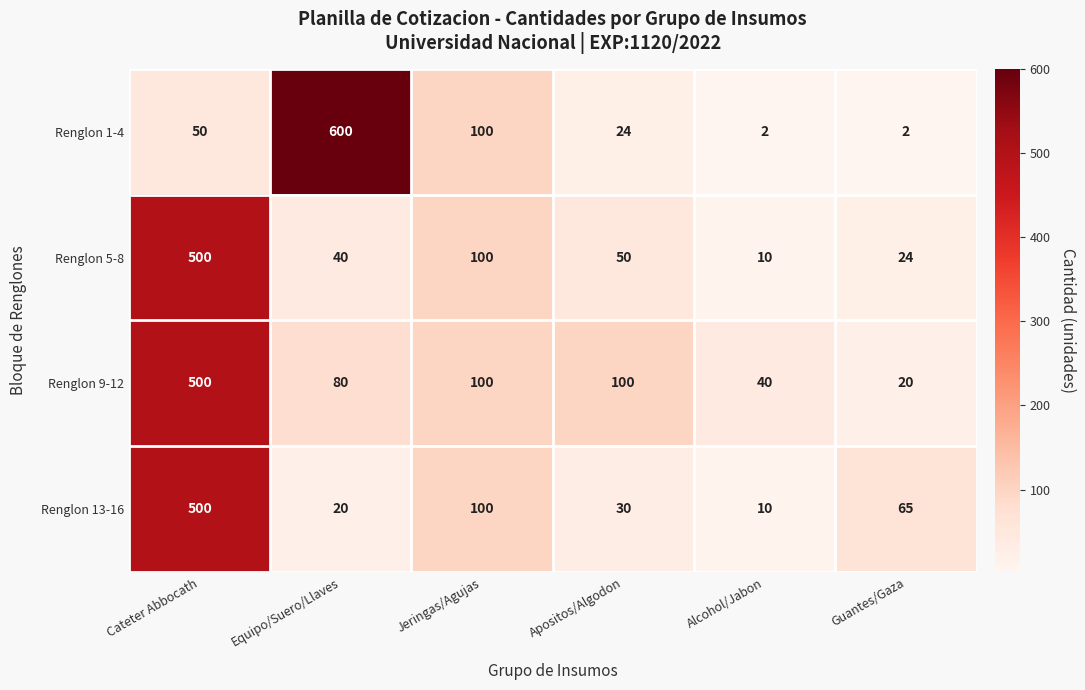

What is the spread (max minus min) of values at Alcohol/Jabon?

38